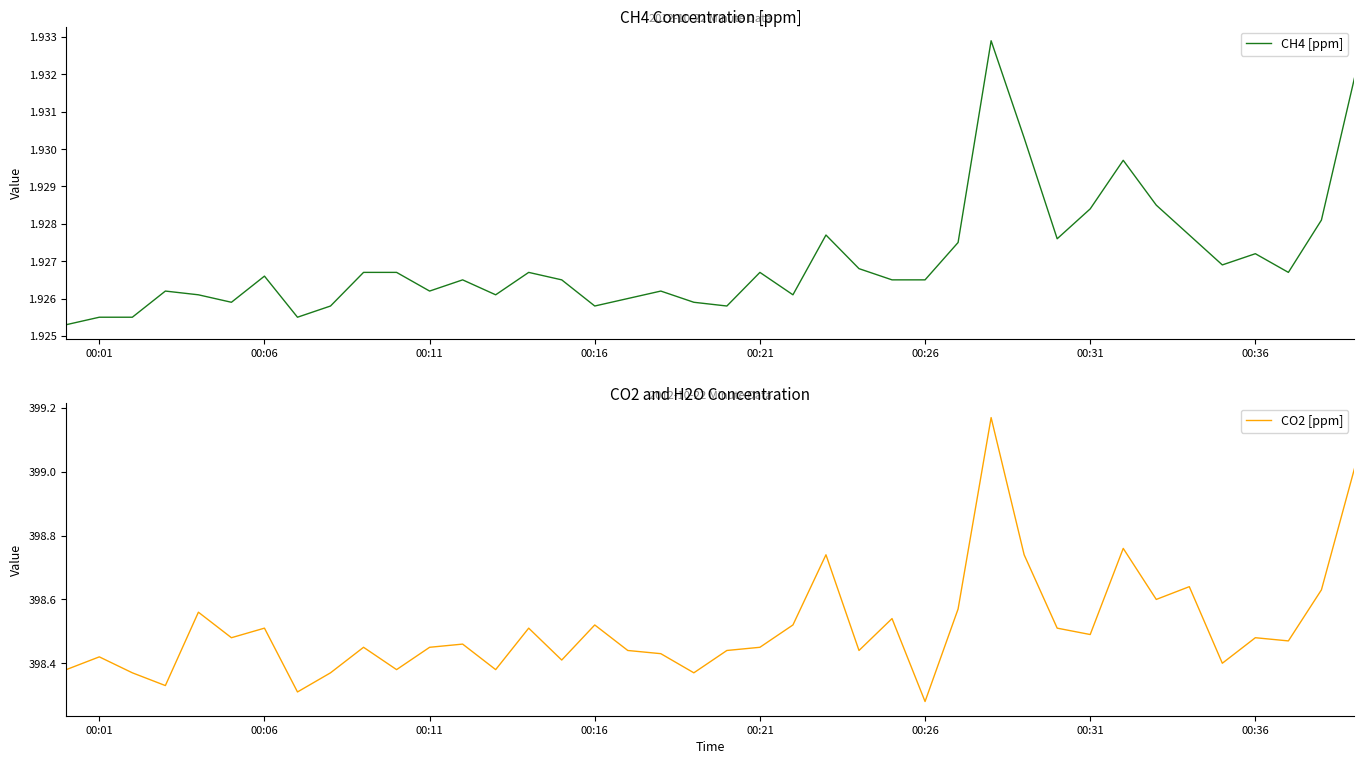

Is it true that CH4 [ppm] equals 0.9 at 00:36?

False